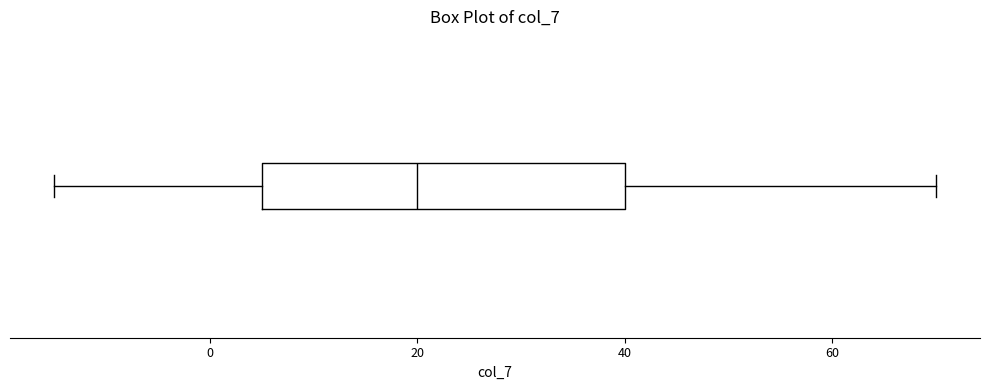

Transcribe this box plot: give where the median line is, the range the box spans, and where the two whiskers end, as read against the x-axis. The values are not printed on the chart, so give them approximately, as read against the axis.

median 20, box 6 to 40, whiskers -14 to 70